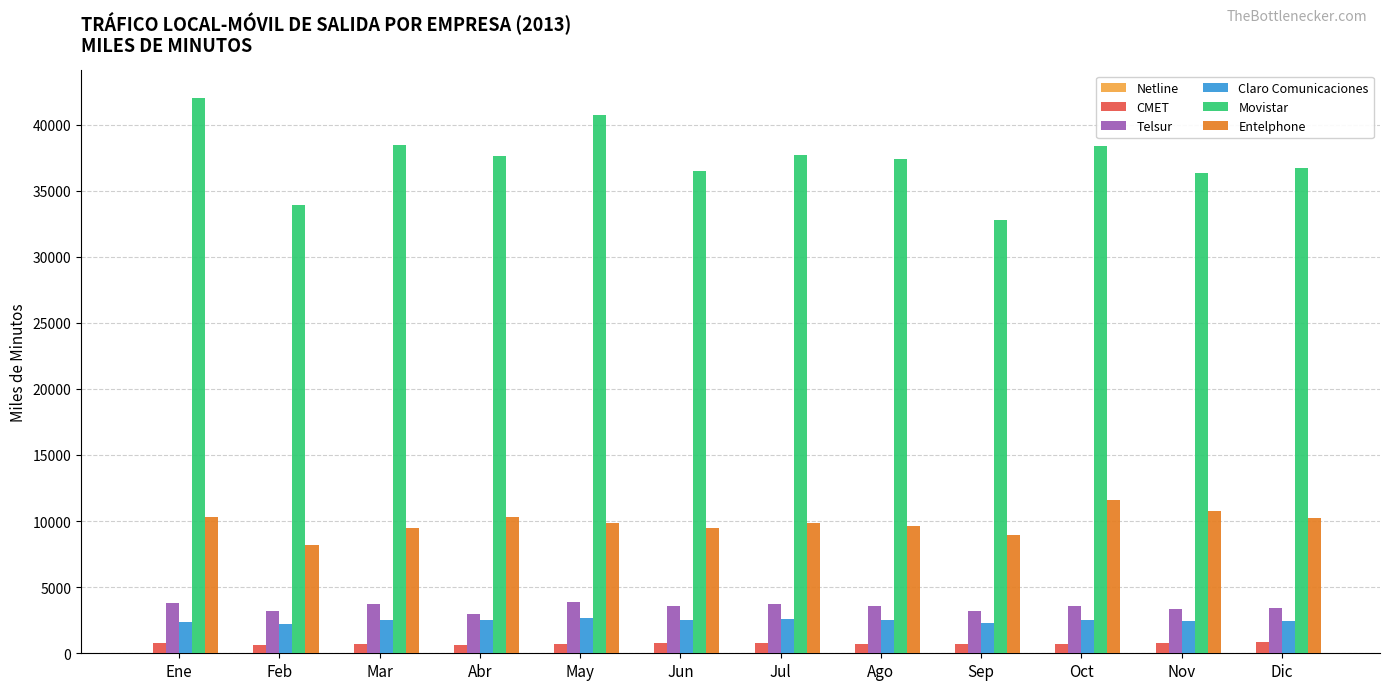

What is the maximum value shown in the chart?

41995.0